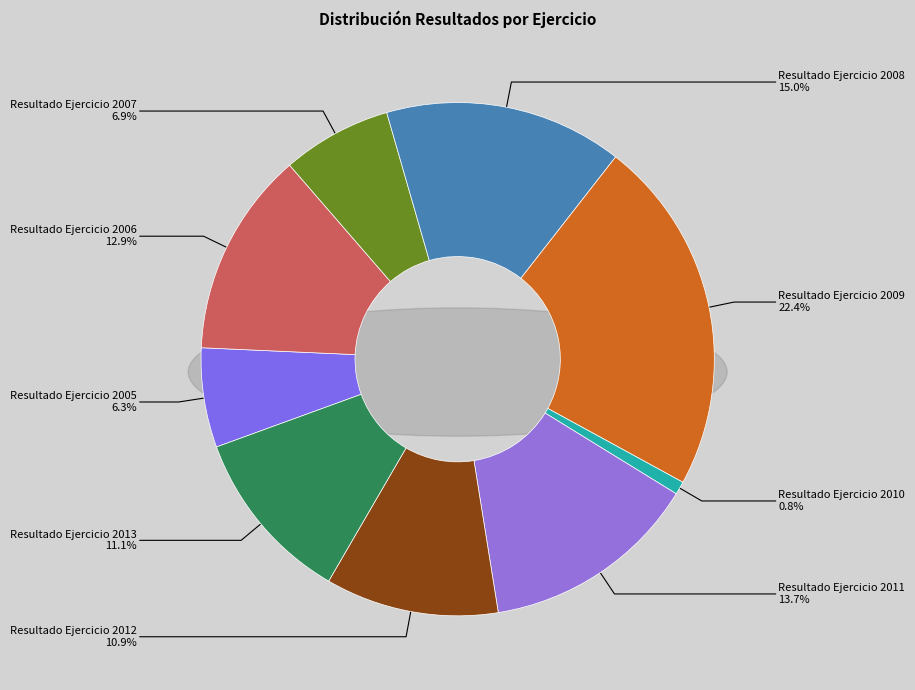

To the nearest percent, what is the combined percentage of Resultado Ejercicio 2009 and Resultado Ejercicio 2007?

29%